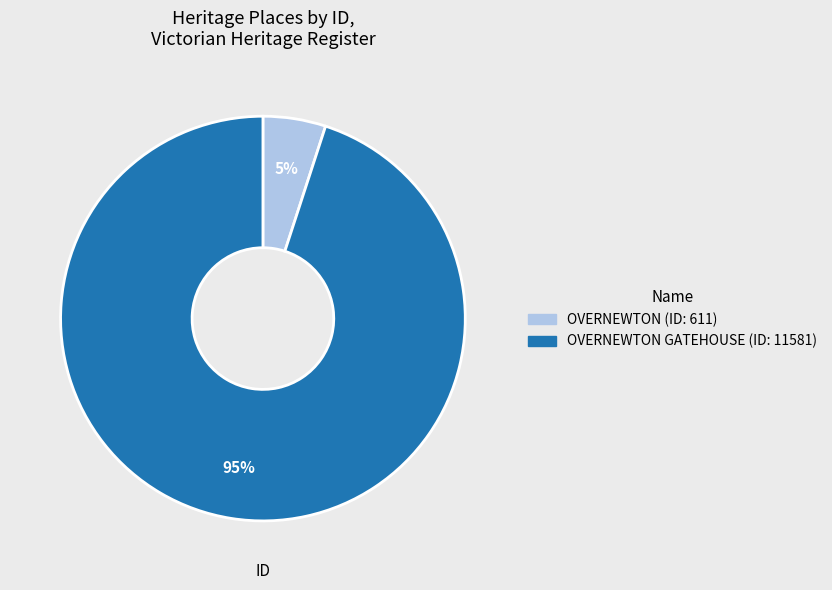

Is there any slice that represents more than half of the pie?

Yes